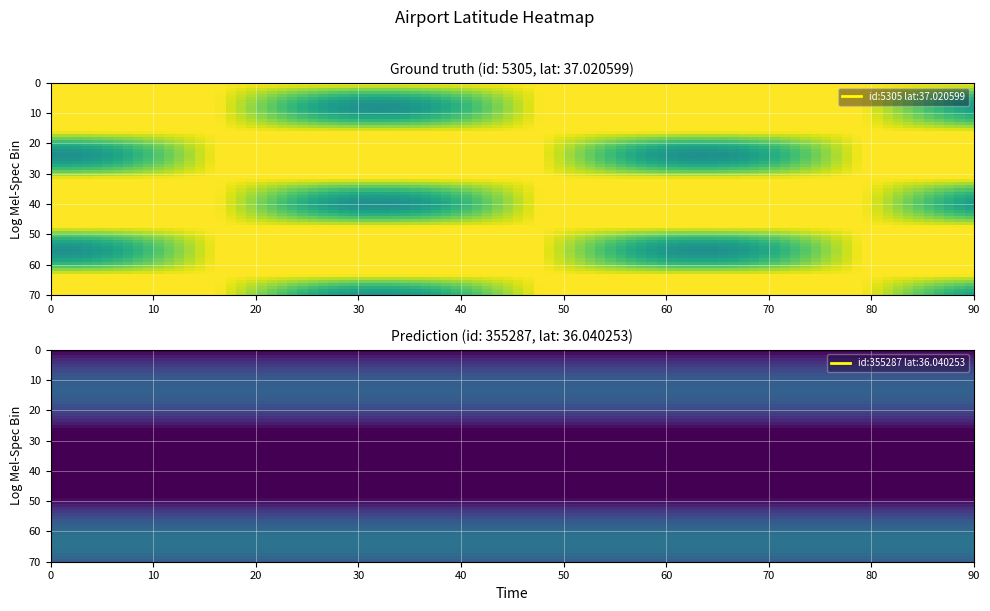

Which series has the largest total across all categories?

5305